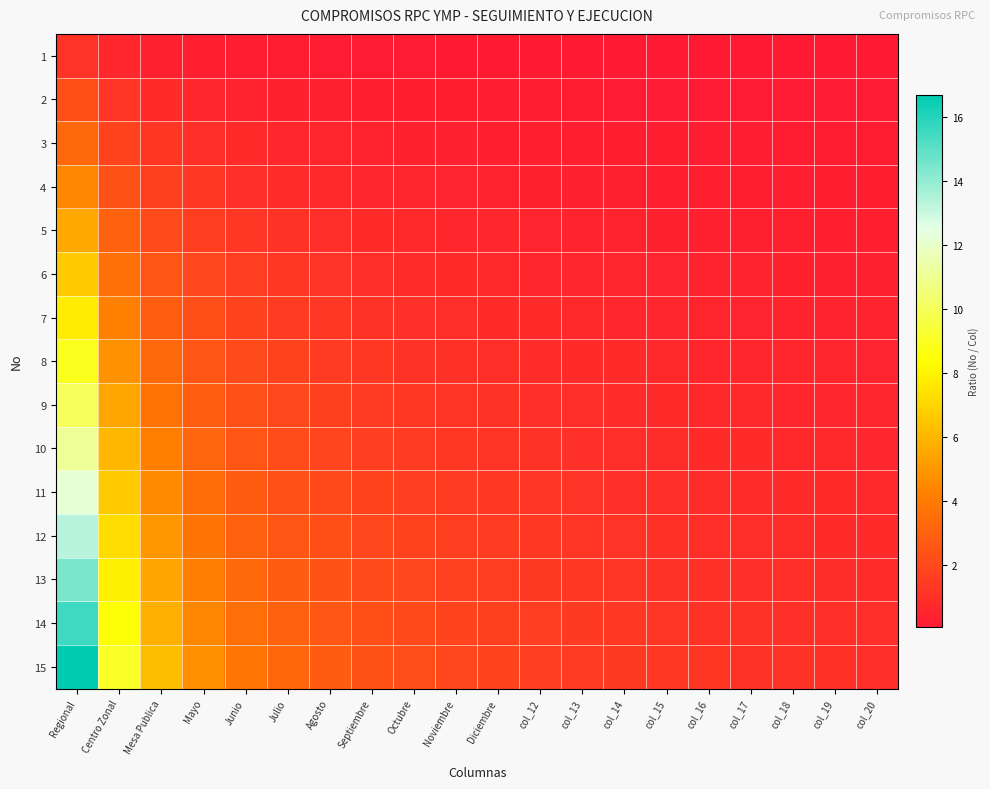

At which category is the sum across all series the highest?

Regional